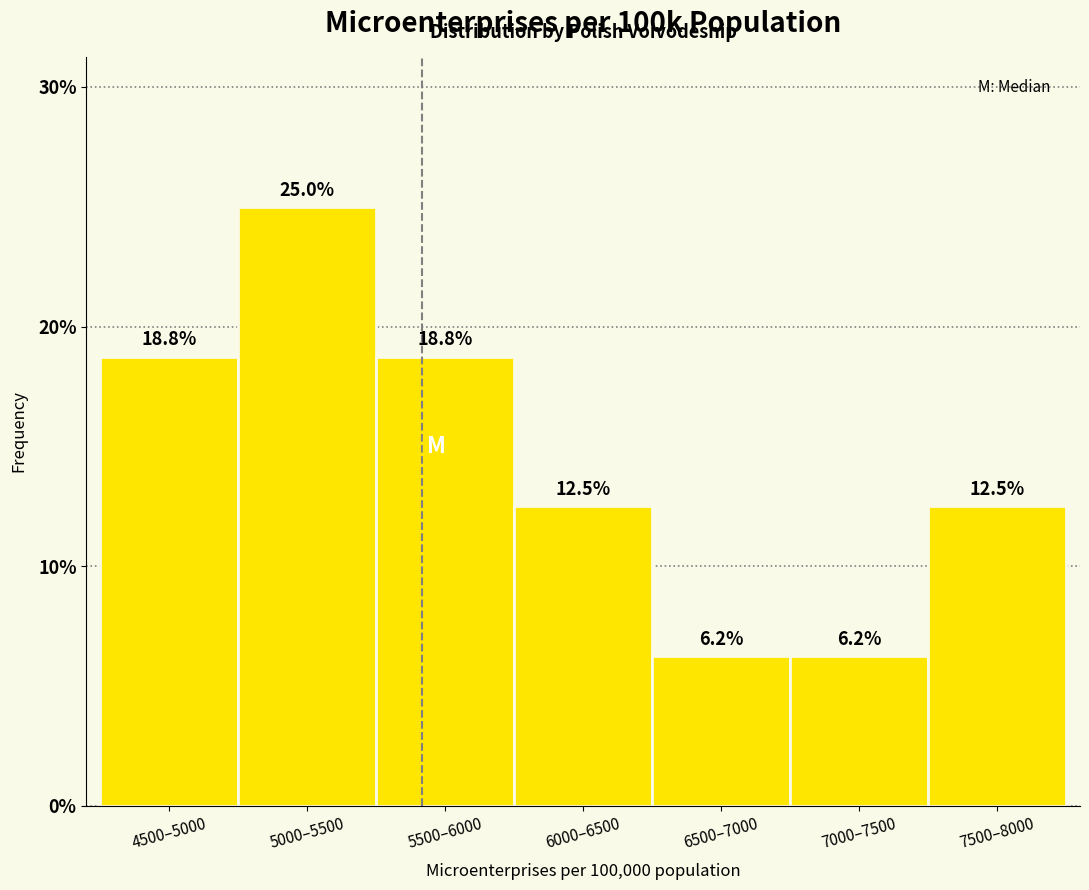

Where does the data first go above 12?

4500–5000